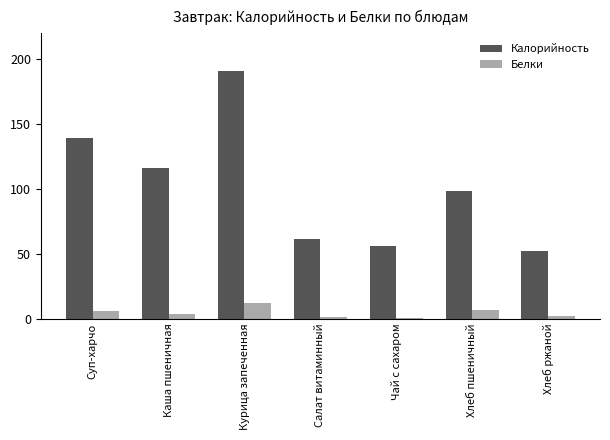

Which category has the highest value in the Белки series?

Курица запеченная